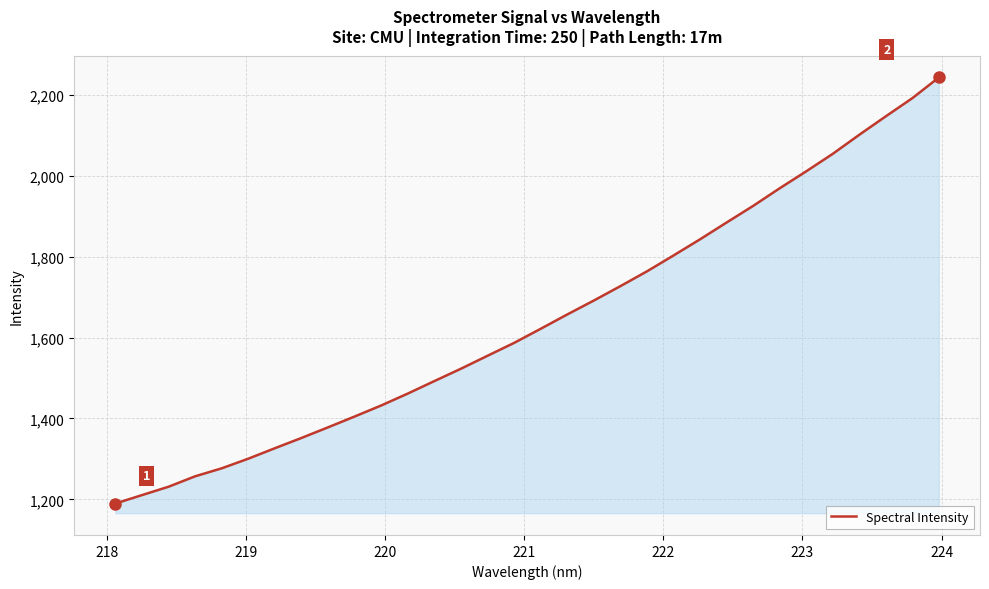

What is the maximum value shown in the chart?

2242.5